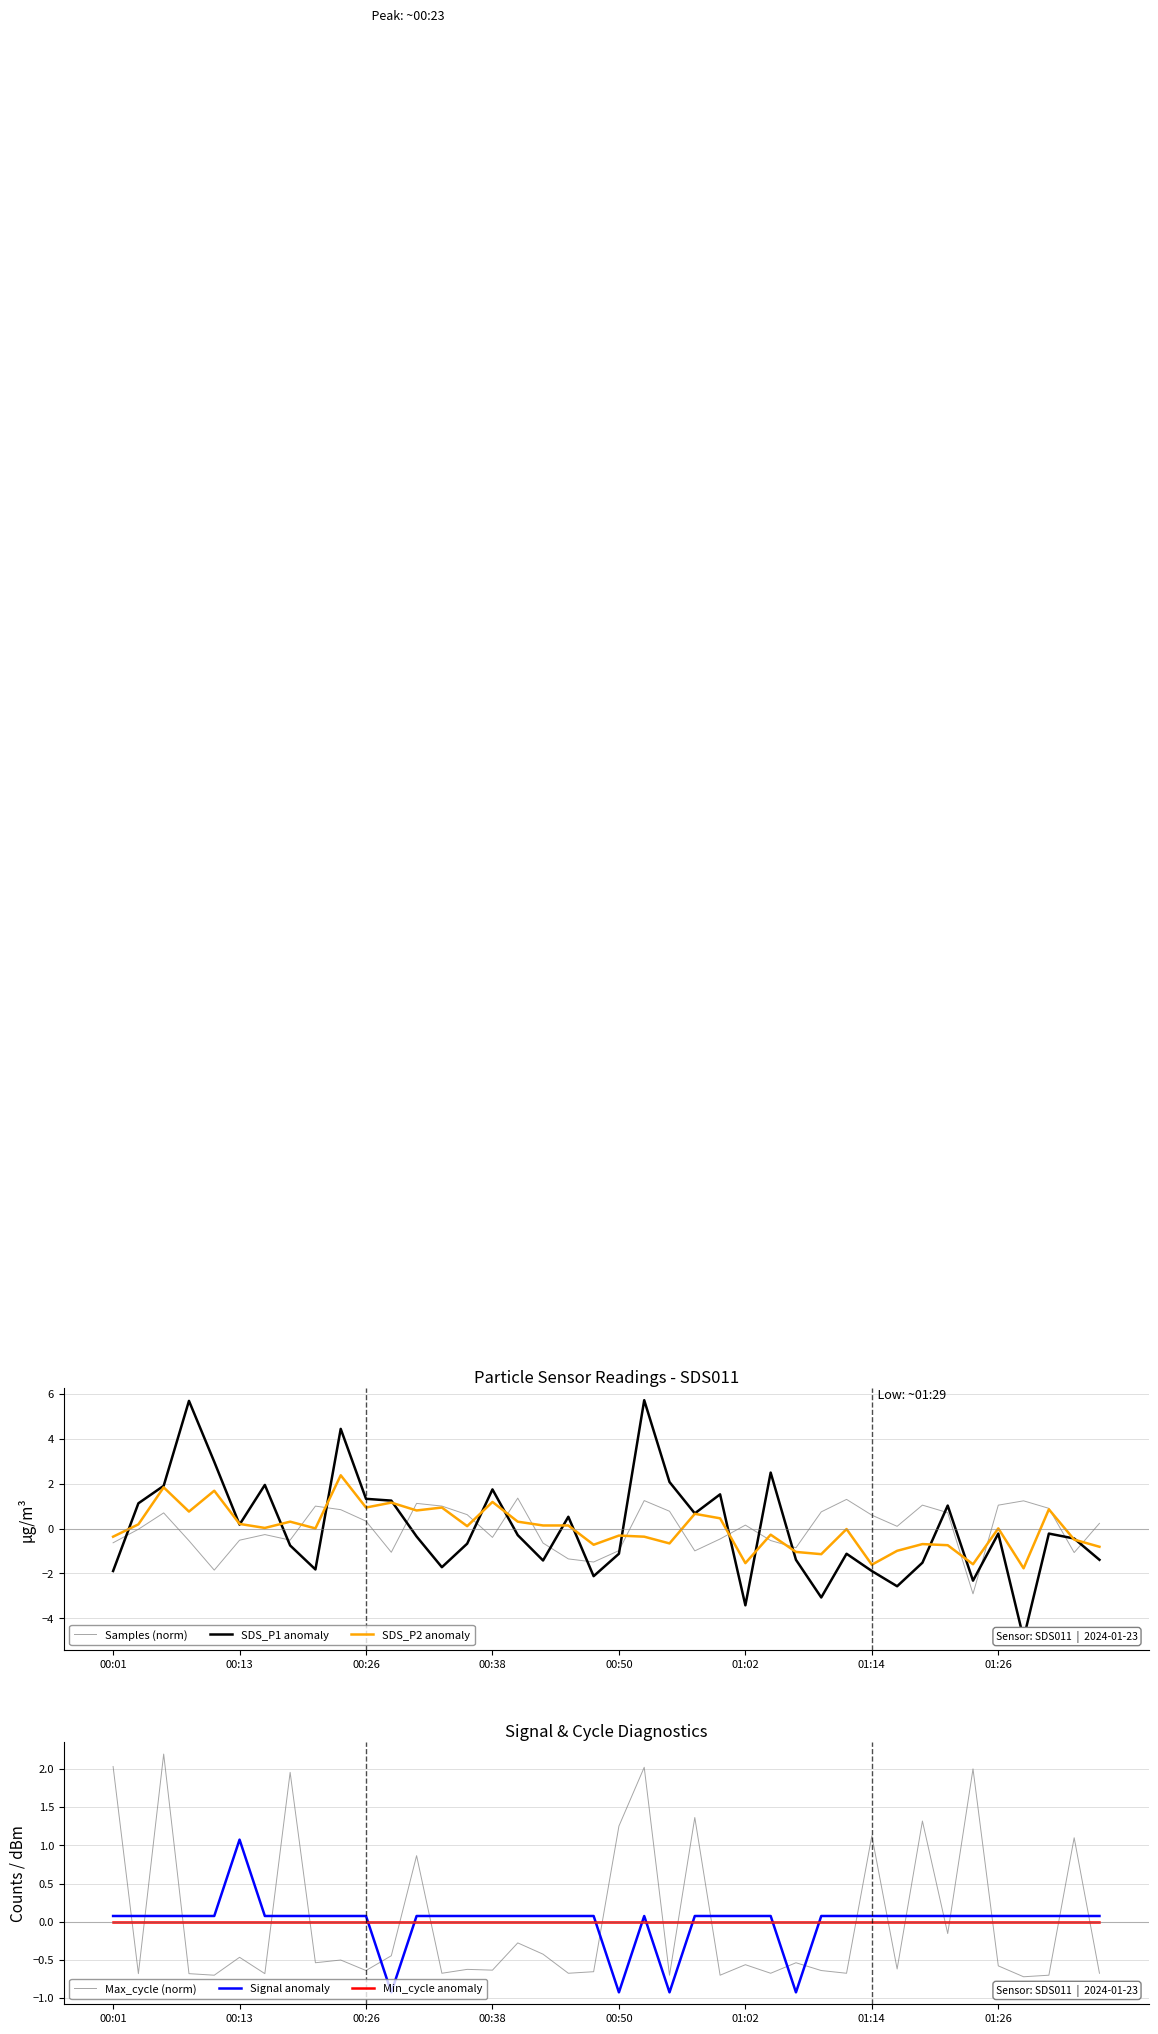

Which series ends up on top after the final intersection of Max_cycle (norm) and Samples (norm)?

Samples (norm)